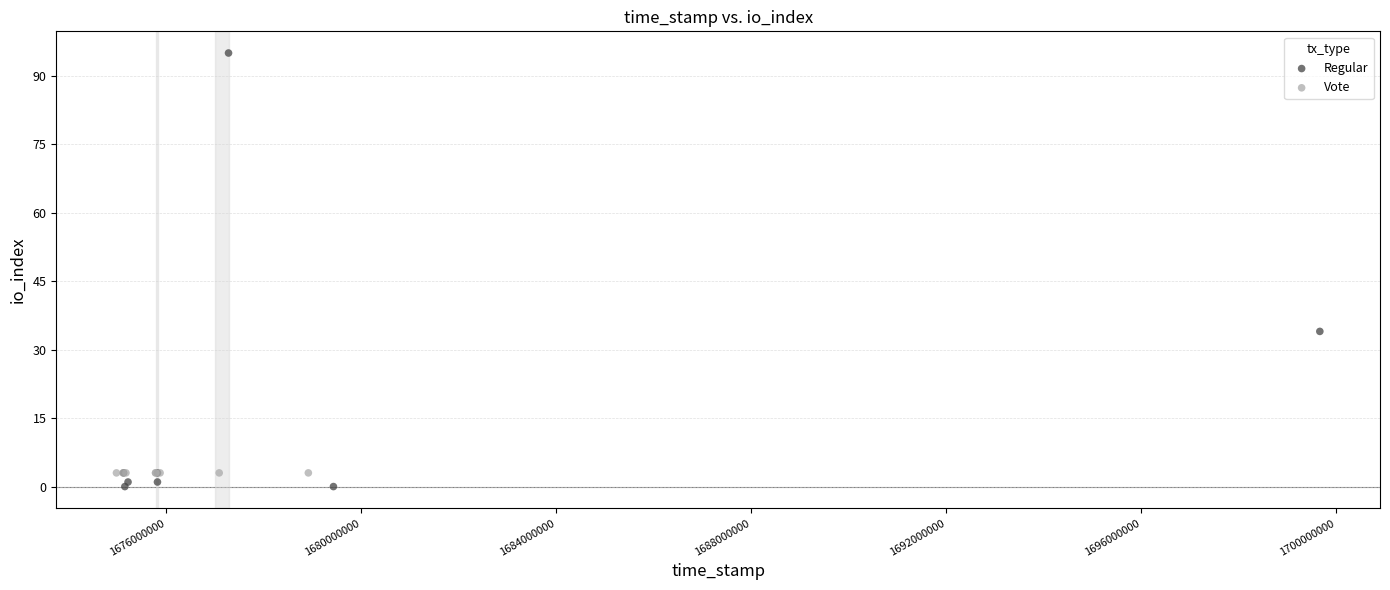

Which series contains the highest Y value?

Regular